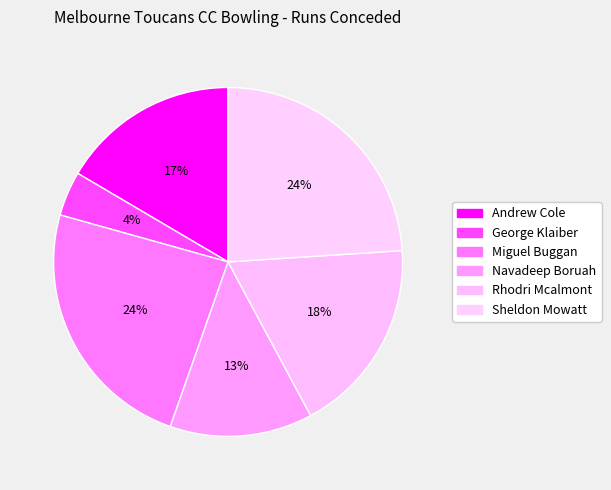

Is there any slice that represents more than half of the pie?

No